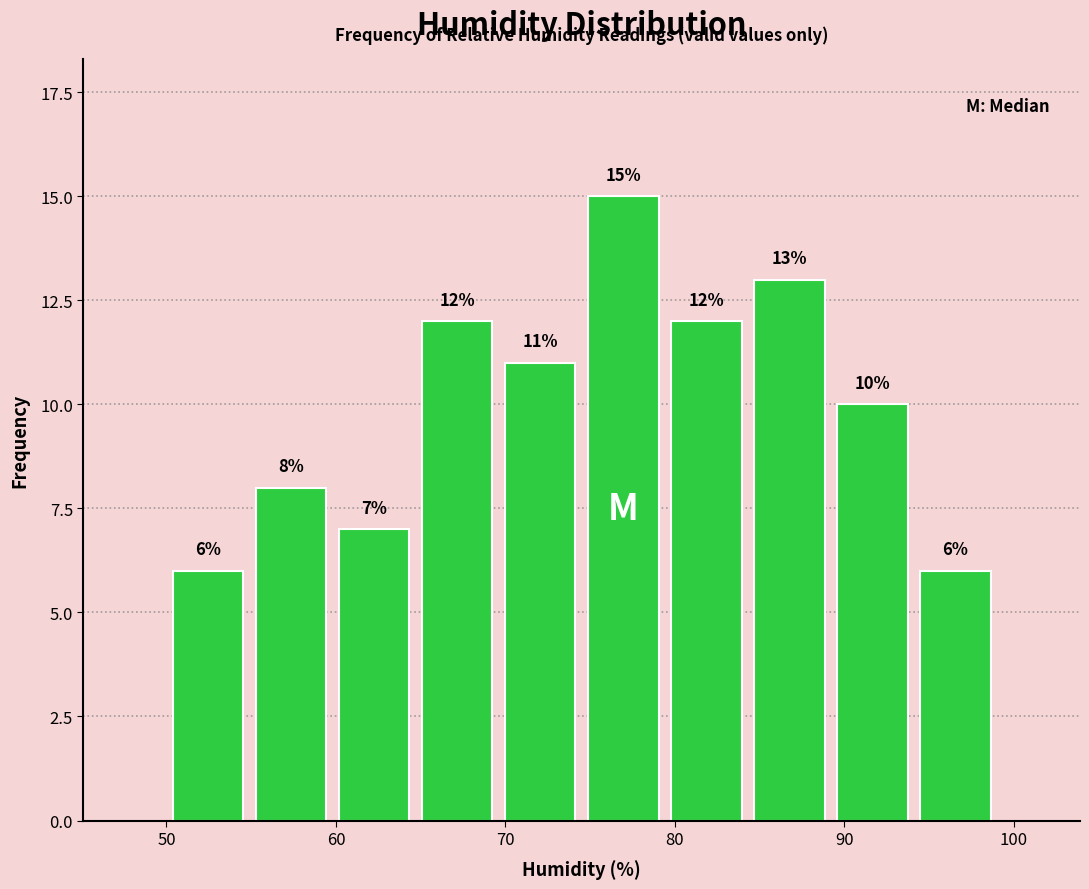

Reading left to right, transcribe this chart: for each bar, give the range it covers on the x-axis and its height. The bar edges are not printed on the chart, so give them approximately, as read against the axis.

50.0 to 54.9: 6
54.9 to 59.8: 8
59.8 to 64.7: 7
64.7 to 69.6: 12
69.6 to 74.5: 11
74.5 to 79.4: 15
79.4 to 84.3: 12
84.3 to 89.2: 13
89.2 to 94.1: 10
94.1 to 99.0: 6